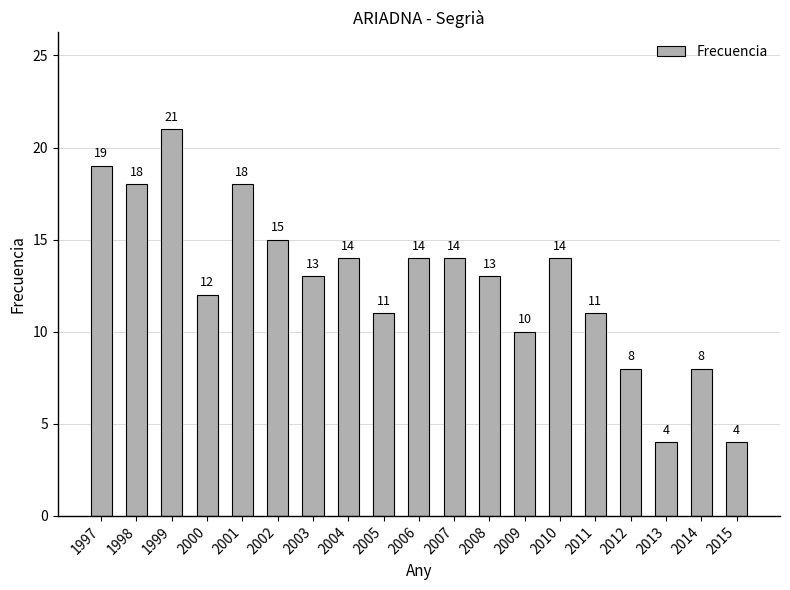

What is the sum of the values at 1999 and 2011?

32